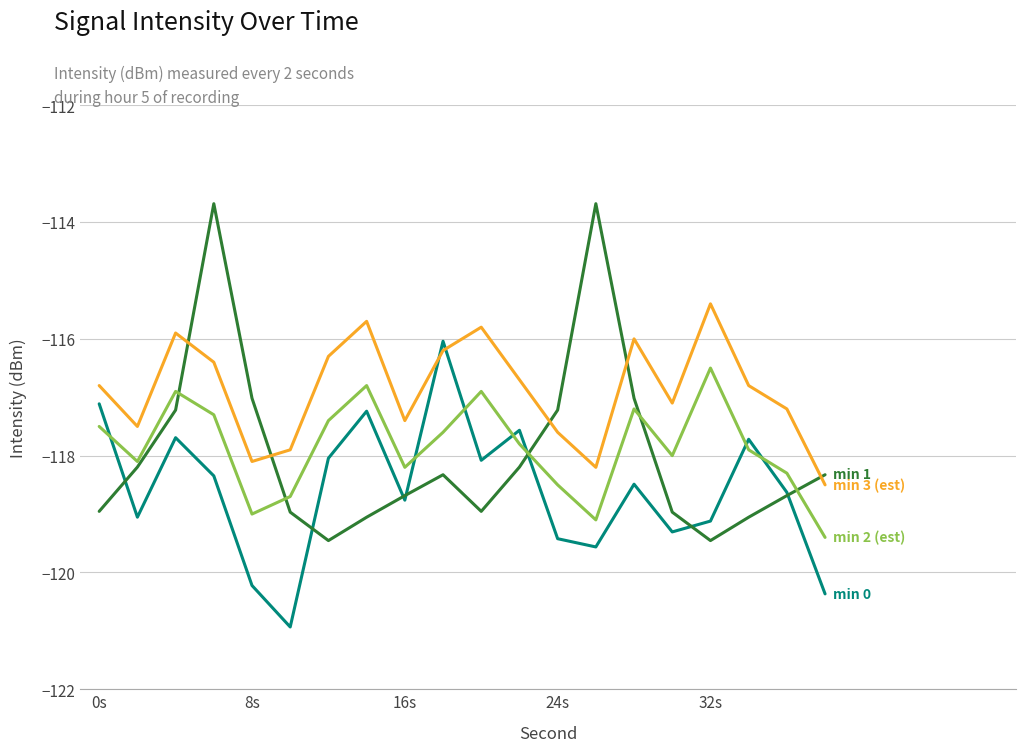

What is the smallest value displayed?

-120.9